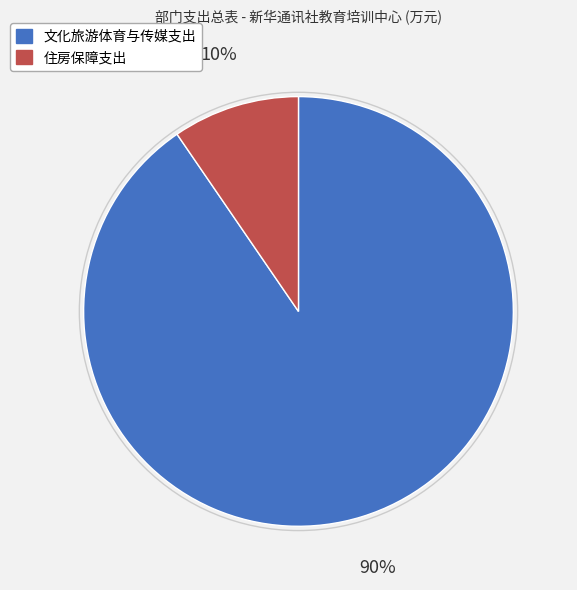

Which category has the biggest portion of the pie?

文化旅游体育与传媒支出